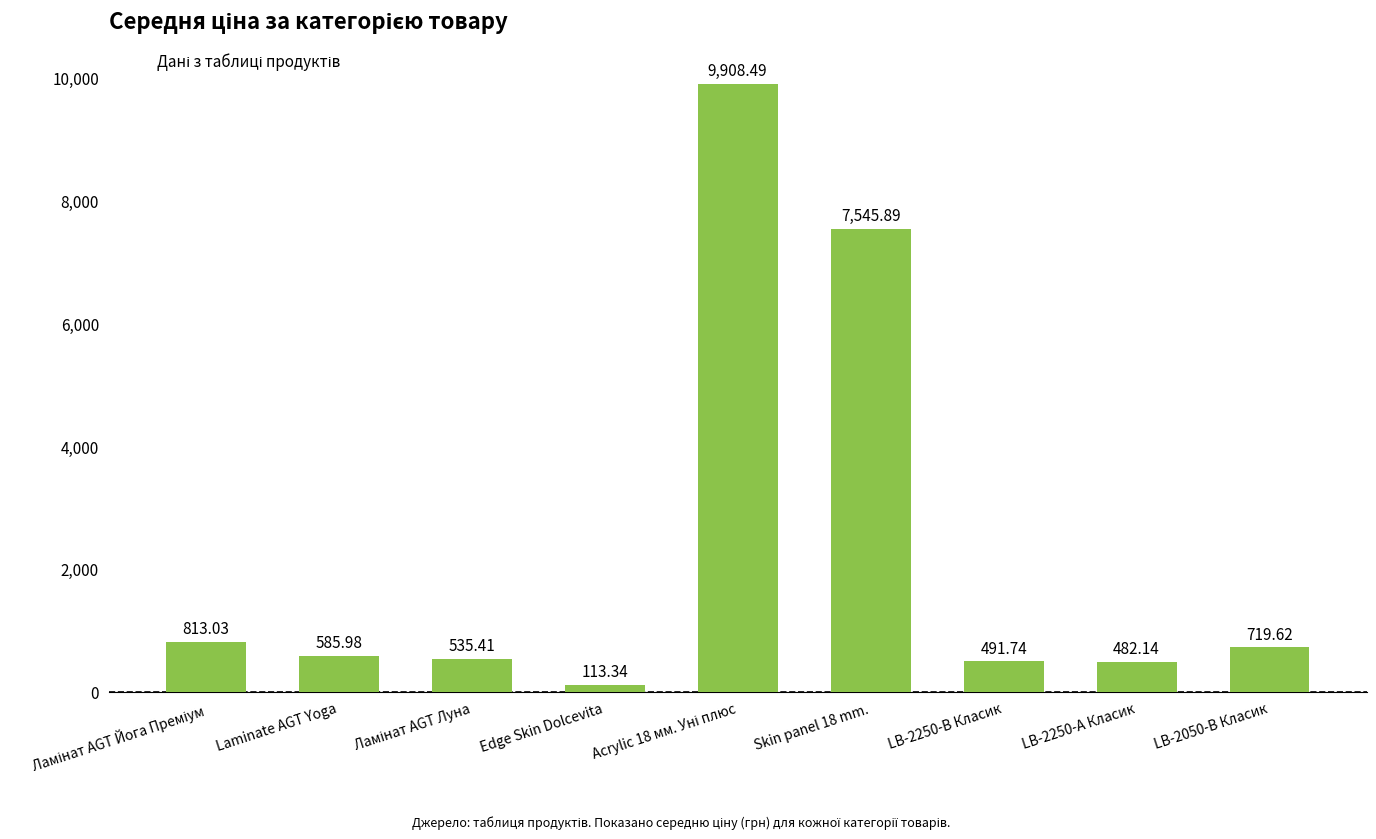

What is the approximate value at LB-2250-В Класик?

491.7